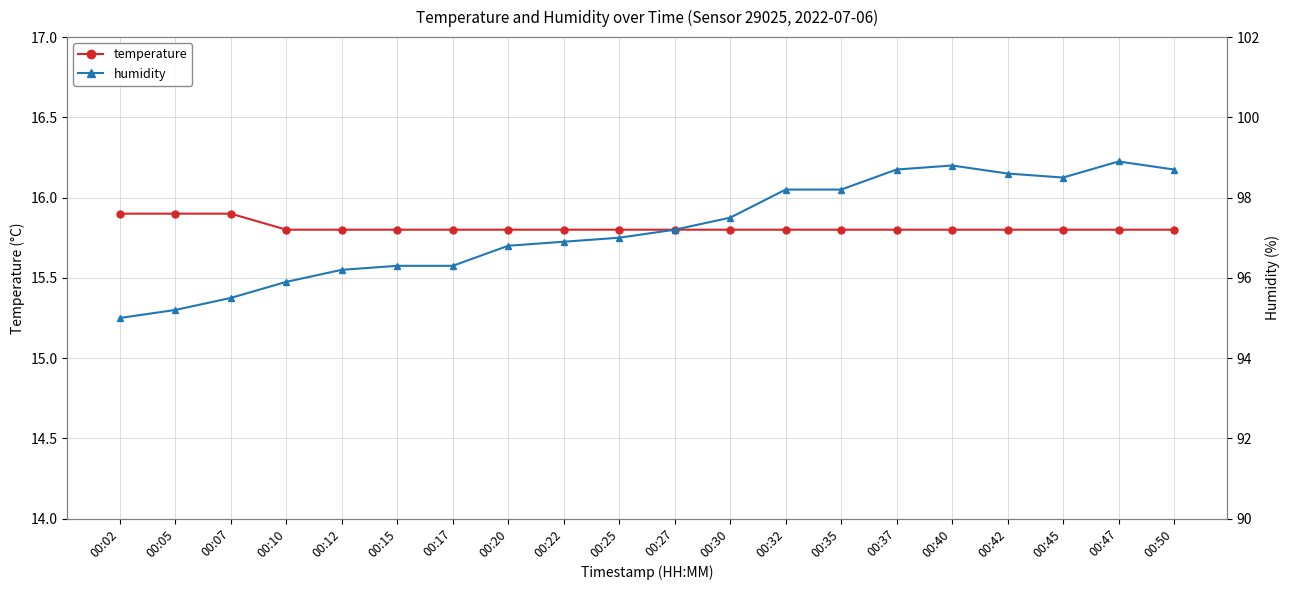

What is the average value of the humidity series?

97.2